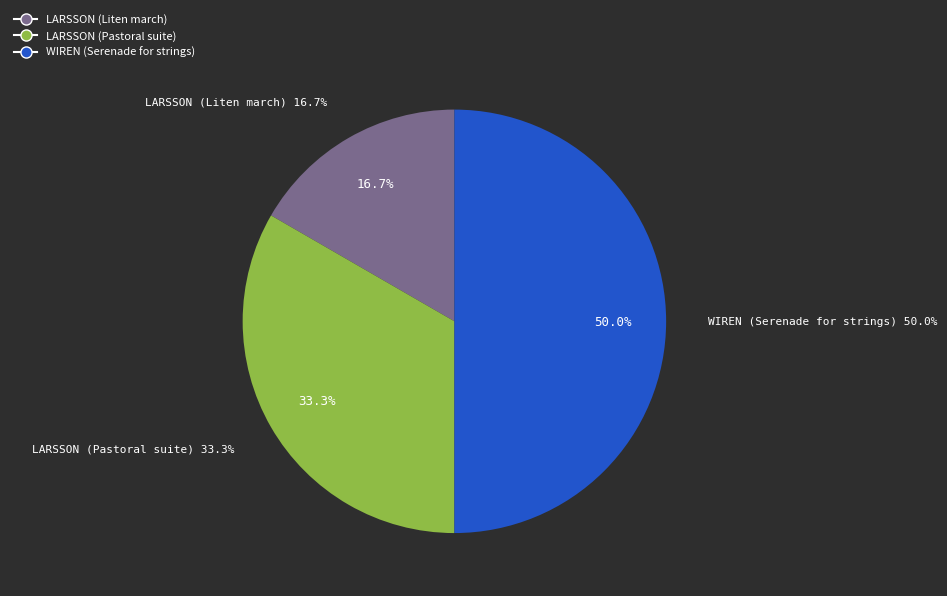

Count the number of slices in the pie.

3